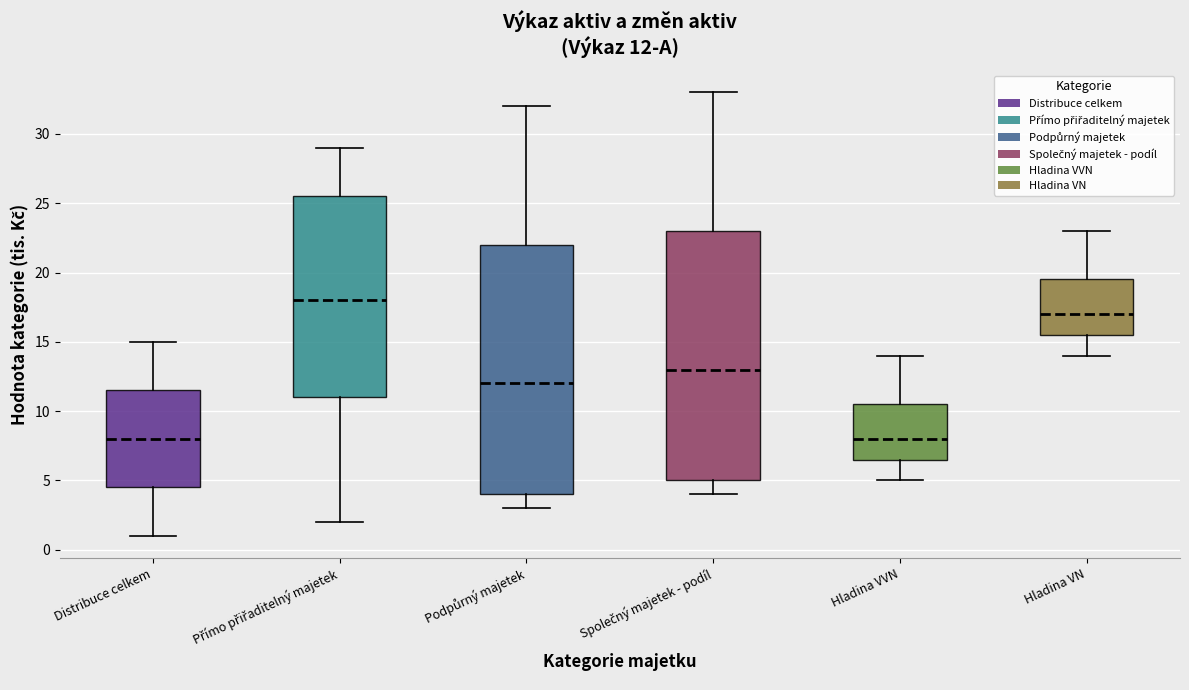

Which box has the highest median line?

Přímo přiřaditelný majetek